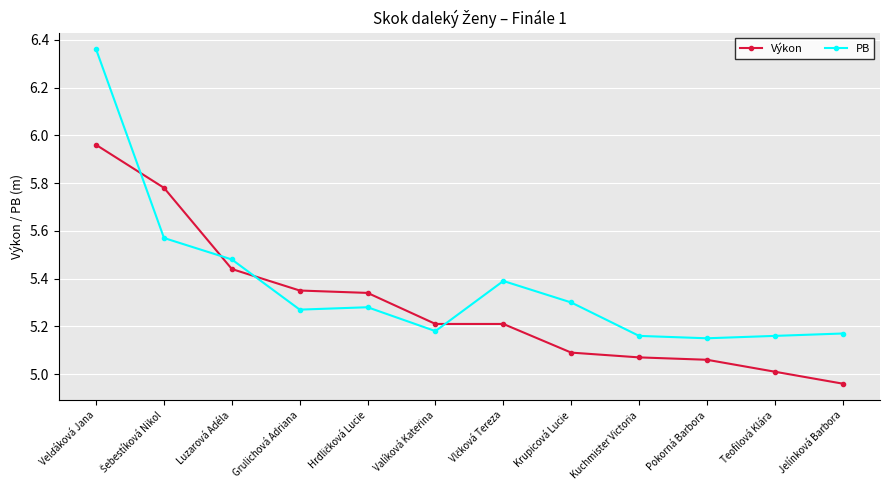

What is the sum of all PB values?

64.5